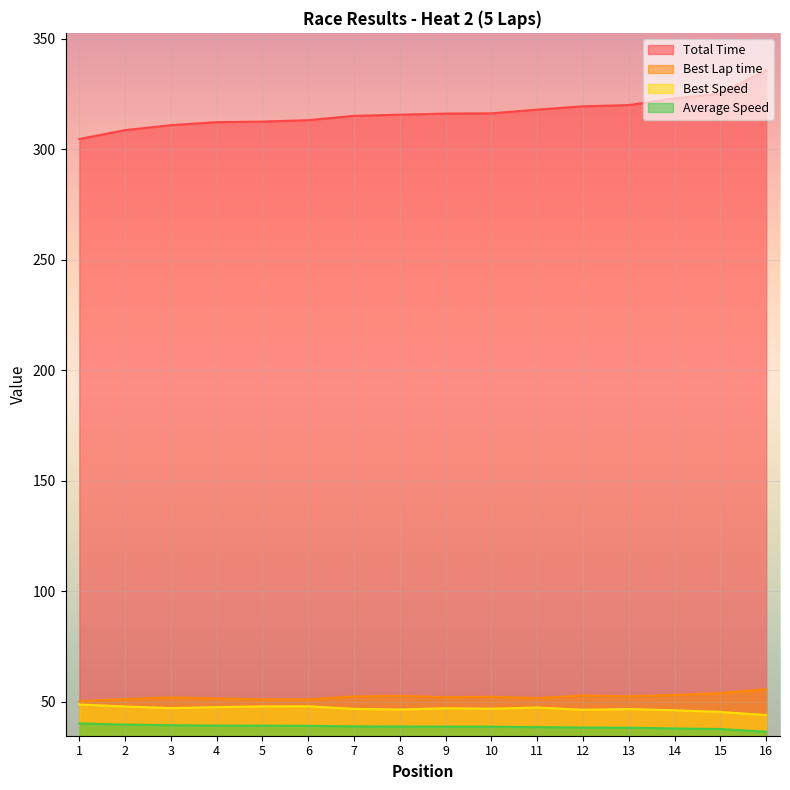

Reading left to right, list all the values displayed in this chart.

Total Time: 1=304.6	2=308.7	3=310.9	4=312.3	5=312.5	6=313.2	7=315.1	8=315.6	9=316.1	10=316.3	11=317.9	12=319.4	13=320.0	14=323.0	15=325.2	16=335.9
Best Lap time: 1=50.2	2=51.1	3=51.9	4=51.5	5=51.1	6=51.1	7=52.4	8=52.7	9=52.0	10=52.2	11=51.7	12=52.8	13=52.4	14=53.1	15=53.9	16=55.7
Best Speed: 1=48.7	2=47.9	3=47.1	4=47.5	5=47.9	6=47.9	7=46.8	8=46.5	9=47.1	10=46.9	11=47.4	12=46.4	13=46.7	14=46.1	15=45.4	16=44.0
Average Speed: 1=40.2	2=39.7	3=39.4	4=39.2	5=39.2	6=39.1	7=38.8	8=38.8	9=38.7	10=38.7	11=38.5	12=38.3	13=38.2	14=37.9	15=37.6	16=36.4